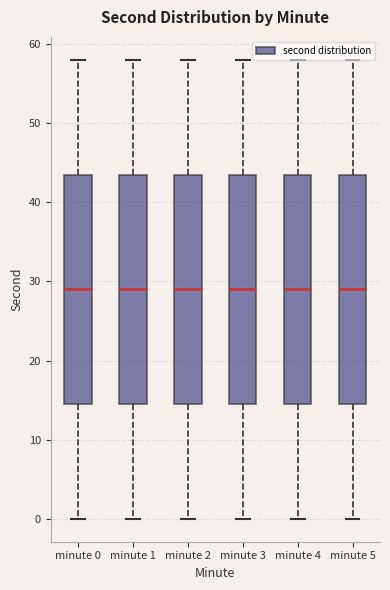

Reading left to right, read every box against the y-axis: the position of its median line, the range the box covers, and the ends of its whiskers. The values are not printed on the chart, so give them approximately, as read against the axis.

minute 0: median 29, box 15 to 44, whiskers 0 to 58
minute 1: median 29, box 15 to 44, whiskers 0 to 58
minute 2: median 29, box 15 to 44, whiskers 0 to 58
minute 3: median 29, box 15 to 44, whiskers 0 to 58
minute 4: median 29, box 15 to 44, whiskers 0 to 58
minute 5: median 29, box 15 to 44, whiskers 0 to 58